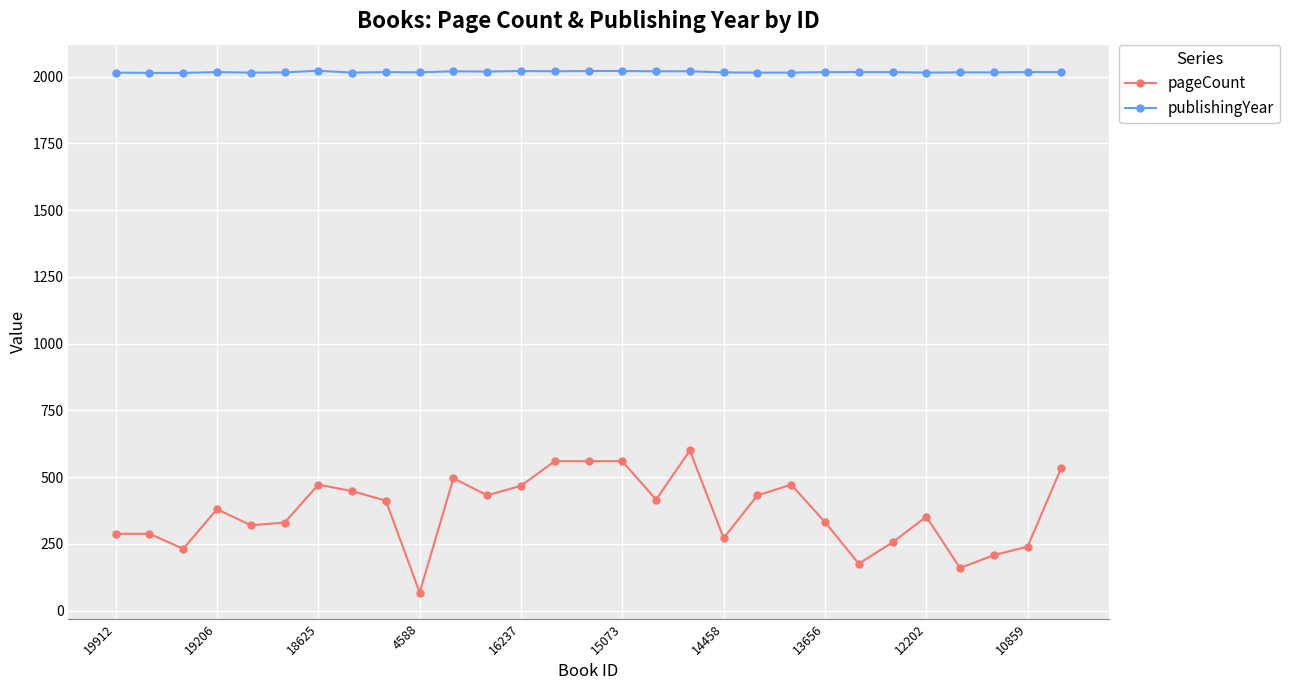

At how many categories does at least one series exceed 129?

29